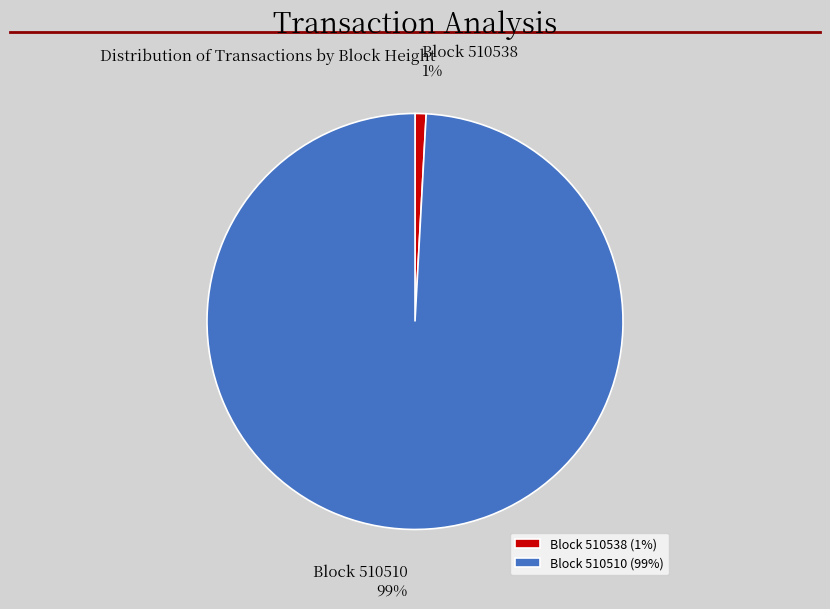

The Block 510538 (1%) slice represents 1% of the pie. True or false?

True